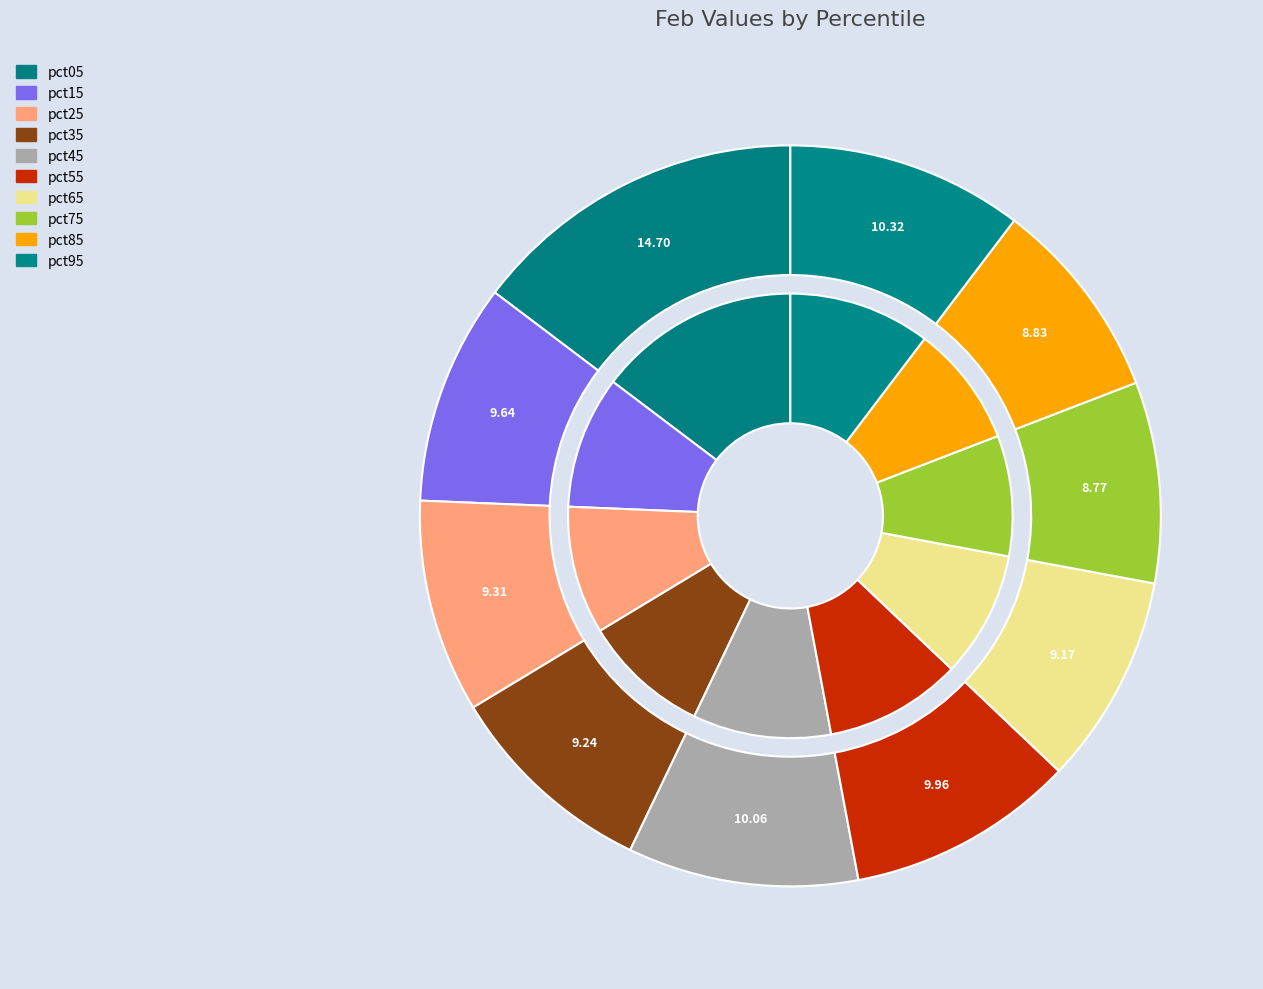

Rank the categories by value from lowest to highest.

pct75, pct85, pct65, pct35, pct25, pct15, pct55, pct45, pct95, pct05